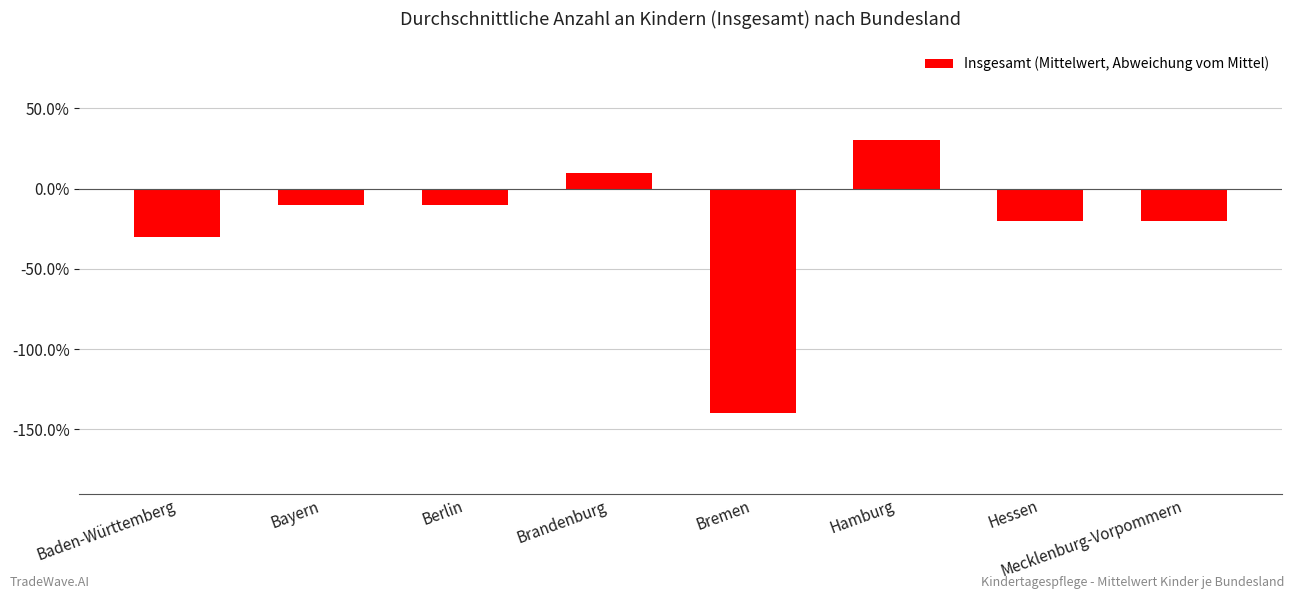

List the labels in order of value, smallest first.

Bremen, Baden-Württemberg, Hessen, Mecklenburg-Vorpommern, Bayern, Berlin, Brandenburg, Hamburg